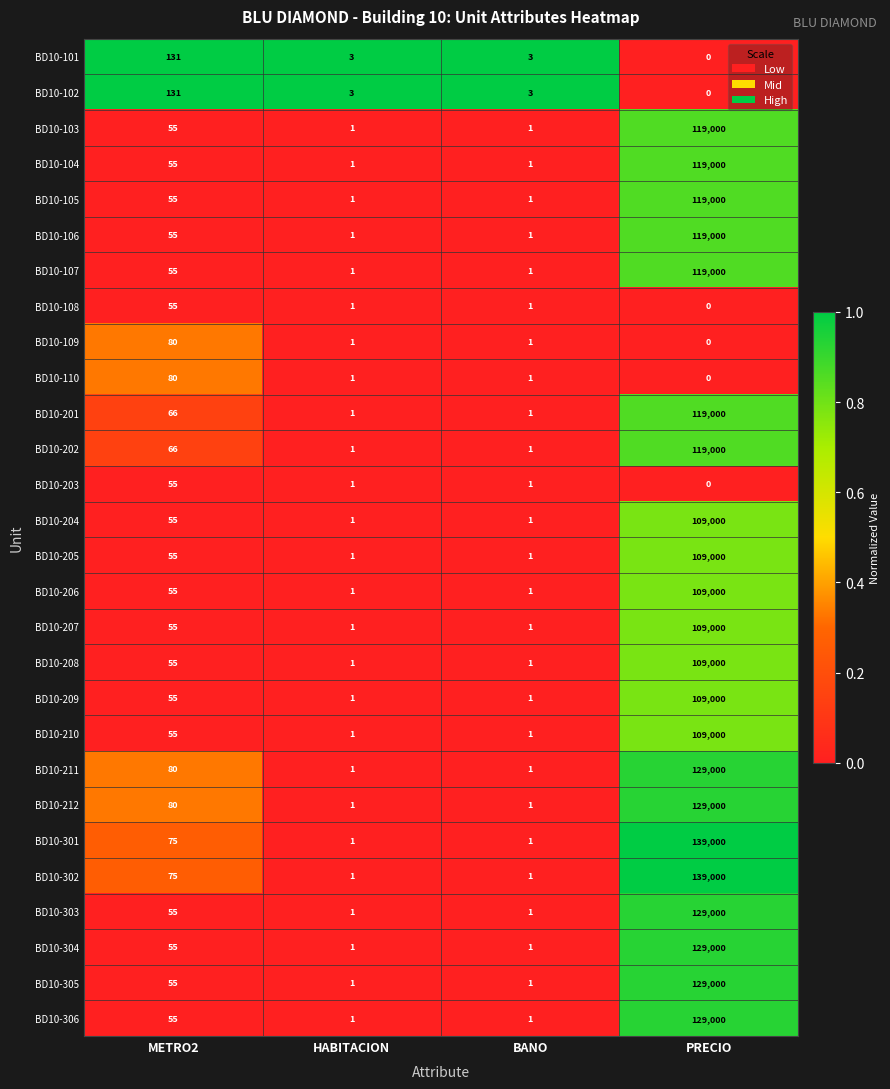

What is the spread (max minus min) of values at PRECIO?

139000